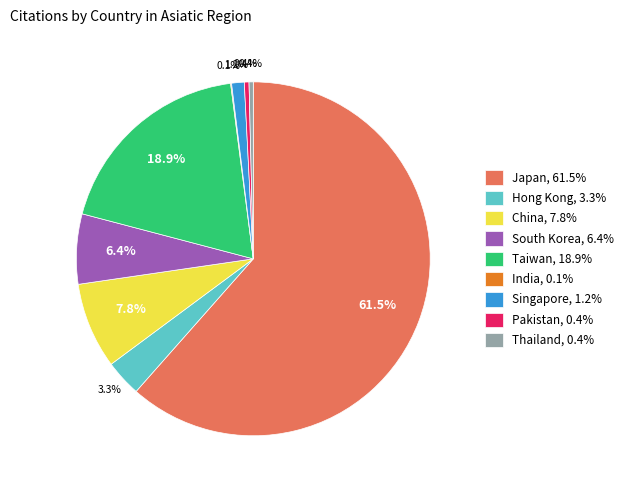

Is there any slice that represents more than half of the pie?

Yes